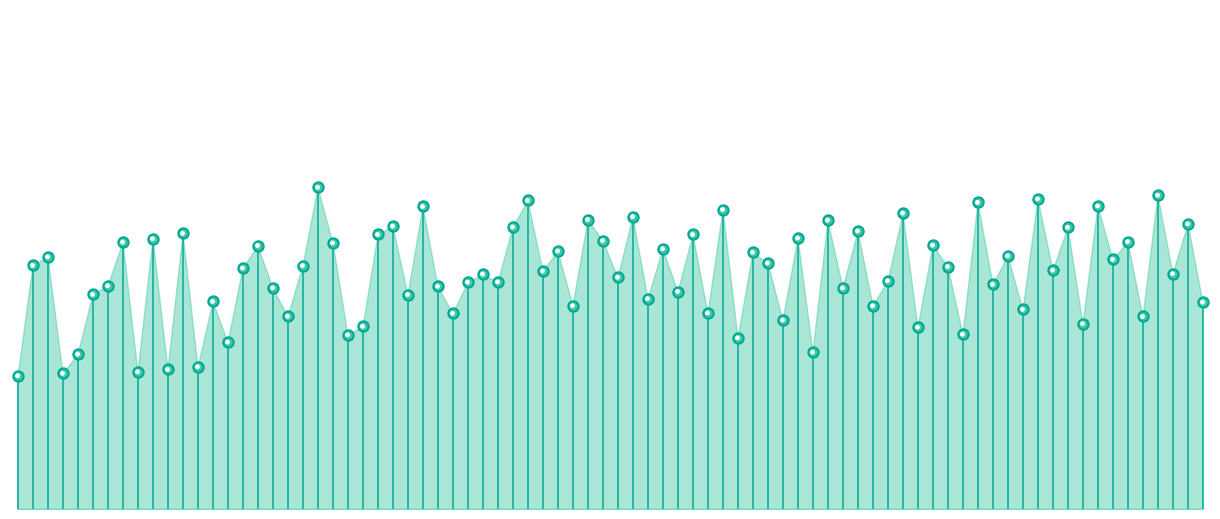

What is the change in value from −10 to 0?

+3.7